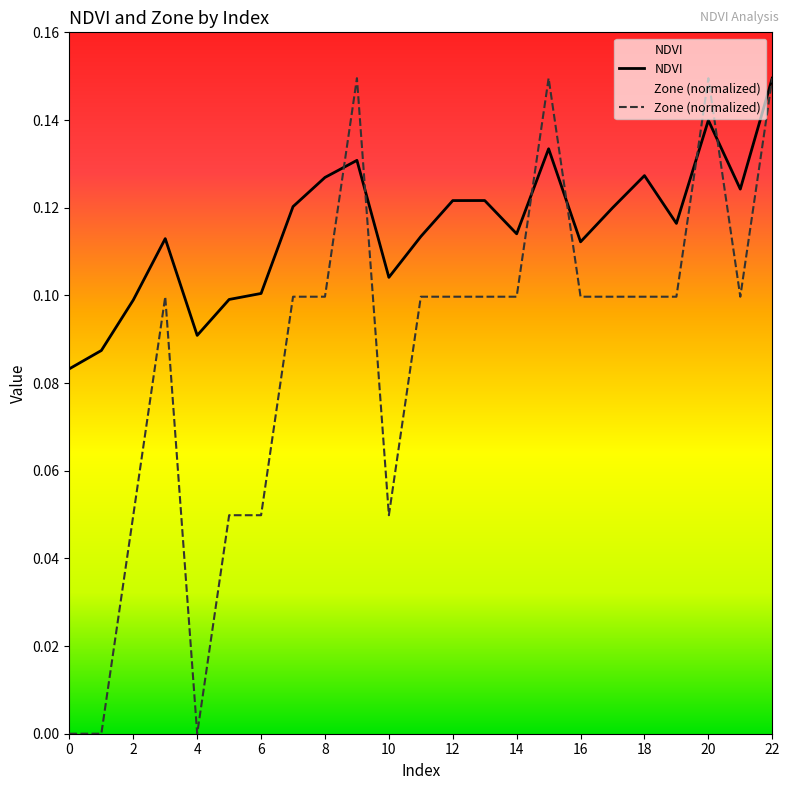

Which series has the widest spread of values?

Zone (normalized)